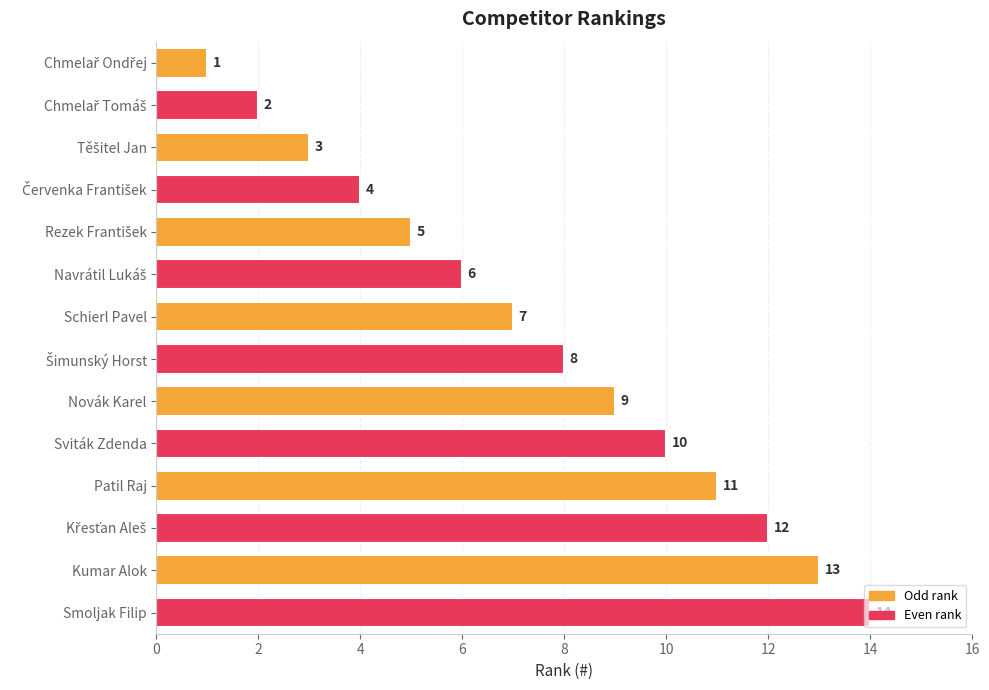

Does the chart contain any negative values?

No